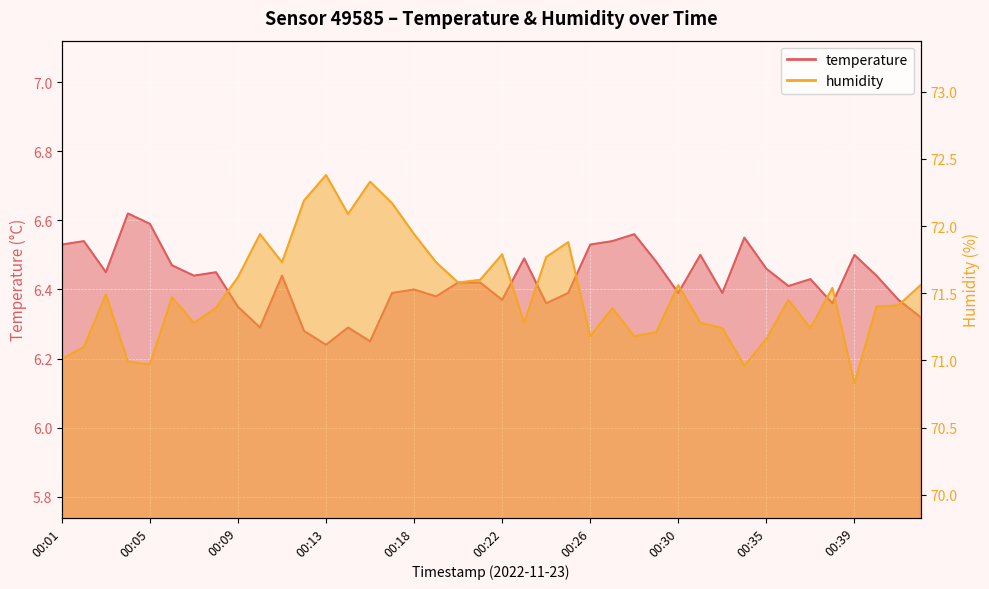

What are all the series names shown in the legend?

temperature, humidity